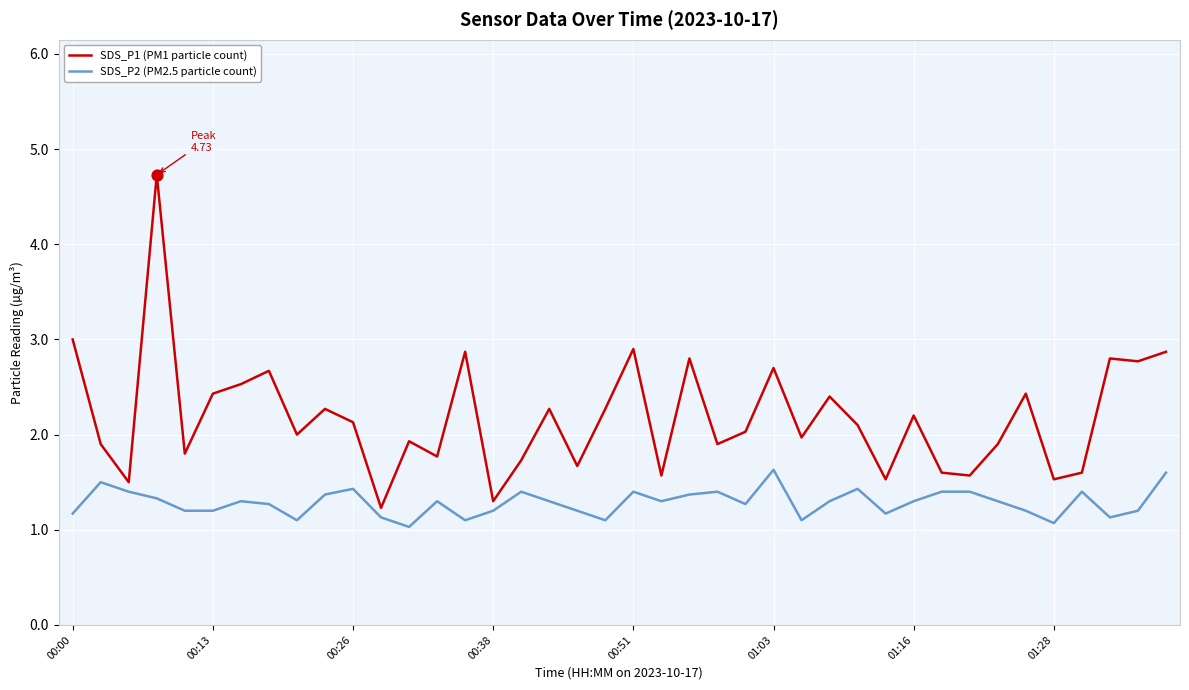

List the series in order of their peak value, lowest first.

SDS_P2 (PM2.5 particle count), SDS_P1 (PM1 particle count)